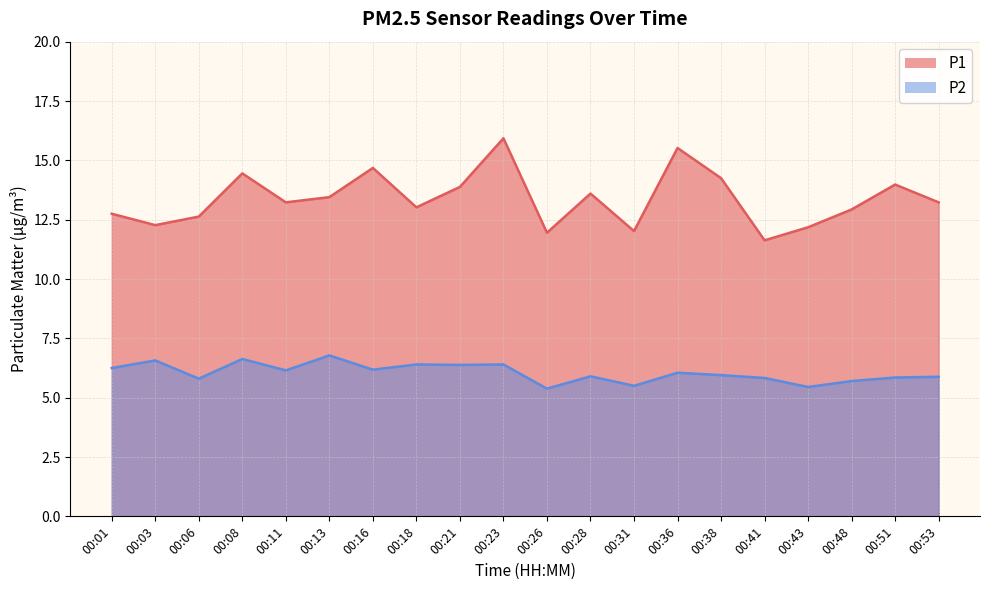

How many interior local valleys does the P1 series have?

6